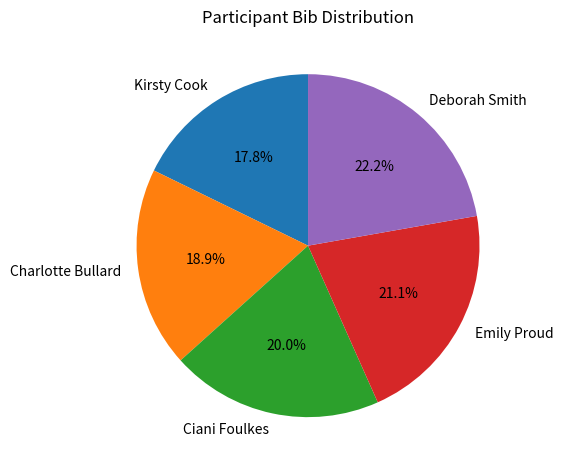

The Emily Proud slice represents 21% of the pie. True or false?

True